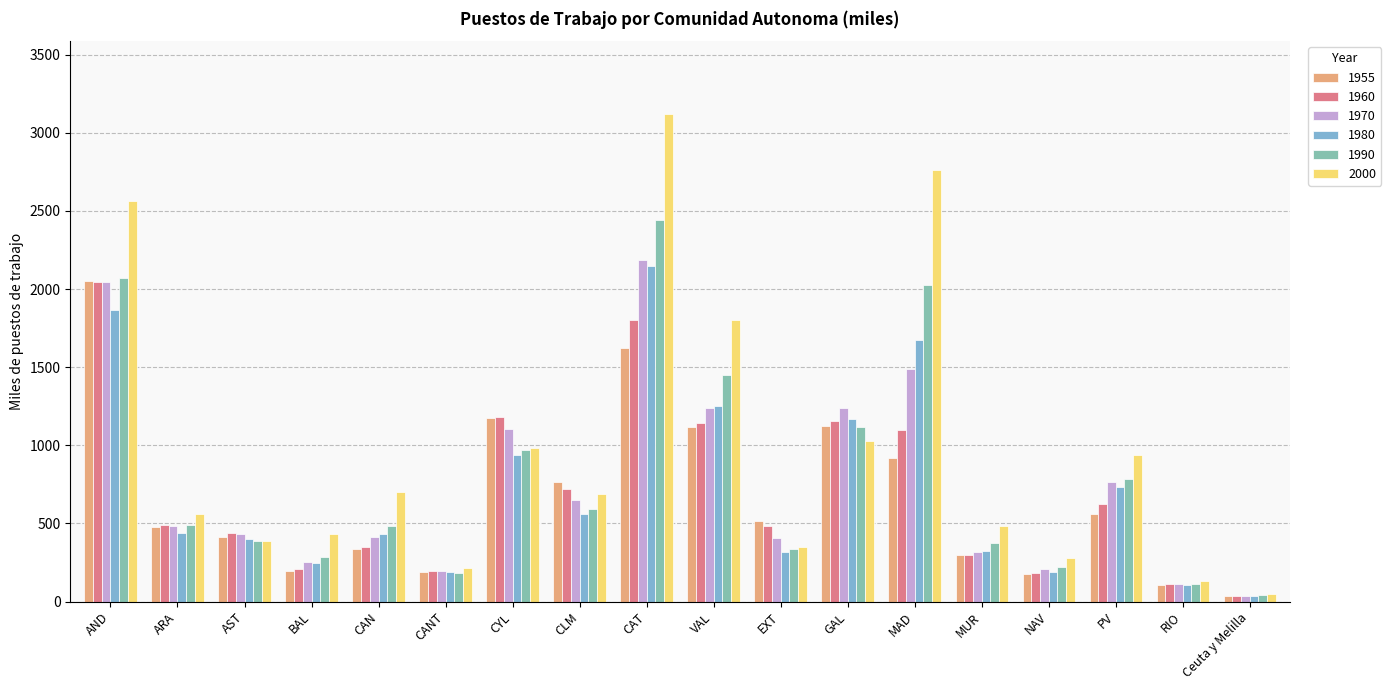

The 1960 series shows 210.1 at BAL. True or false?

True